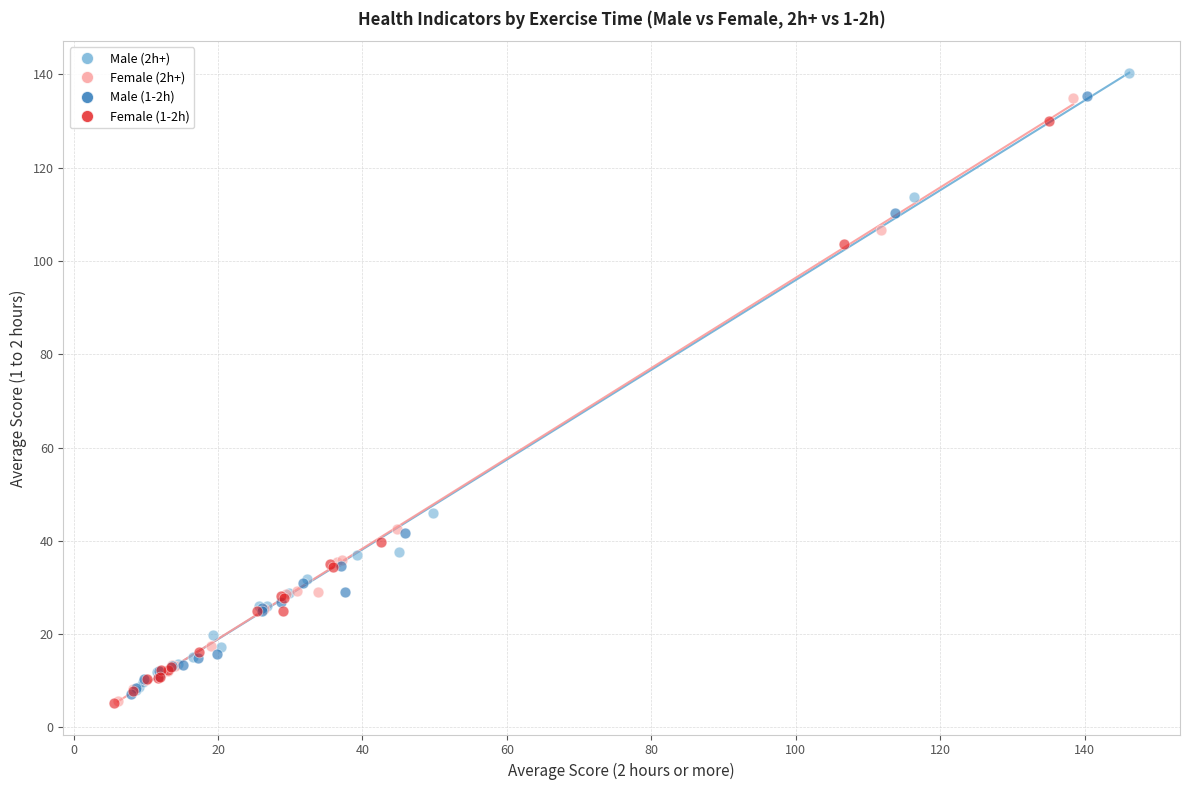

Which series has the largest Y range (max minus min)?

Male (2h+)